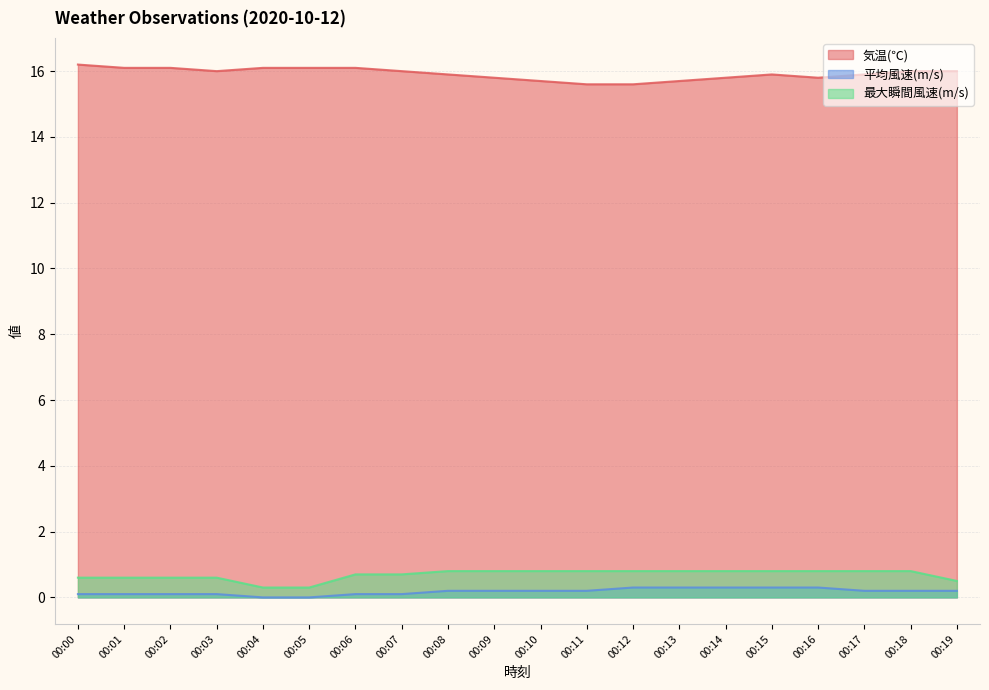

Is the value of 平均風速(m/s) at 00:13 greater than the value of 気温(℃) at 00:08?

No